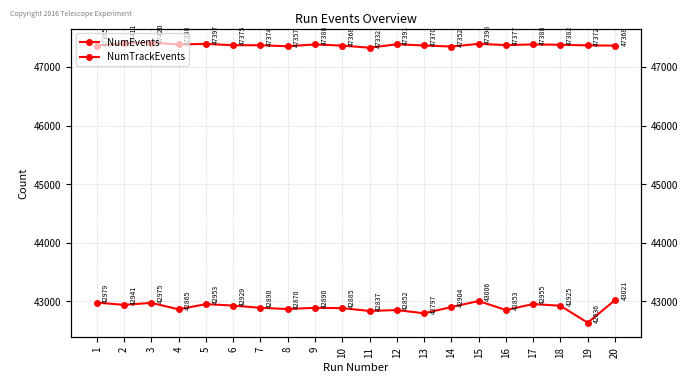

Reading left to right, what are all the values shown in this chart?

NumEvents: 1=47365	2=47411	3=47420	4=47388	5=47397	6=47375	7=47374	8=47357	9=47388	10=47368	11=47332	12=47391	13=47370	14=47352	15=47398	16=47377	17=47388	18=47382	19=47372	20=47368
NumTrackEvents: 1=42979	2=42941	3=42975	4=42865	5=42953	6=42929	7=42890	8=42870	9=42890	10=42885	11=42837	12=42852	13=42797	14=42904	15=43006	16=42853	17=42955	18=42925	19=42636	20=43021